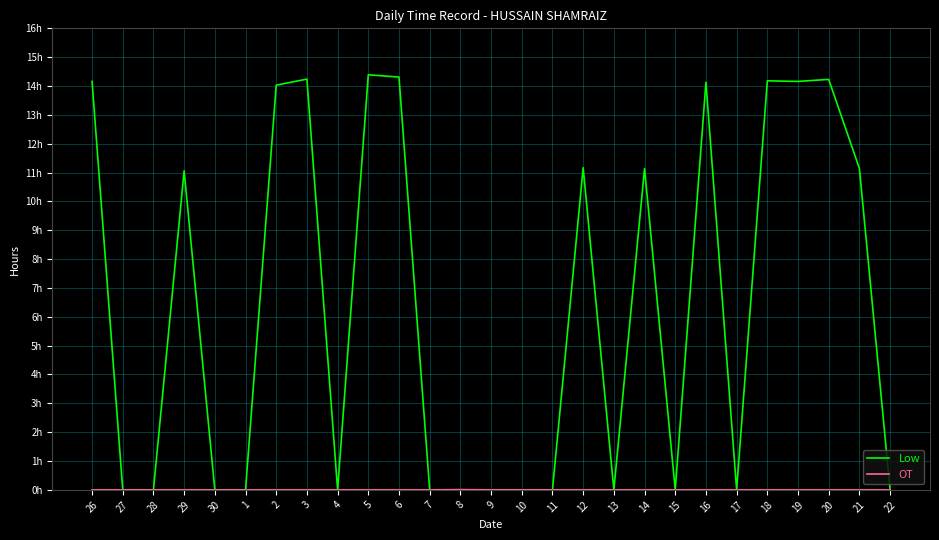

Between 7 and 20, which series saw the biggest shift?

Low